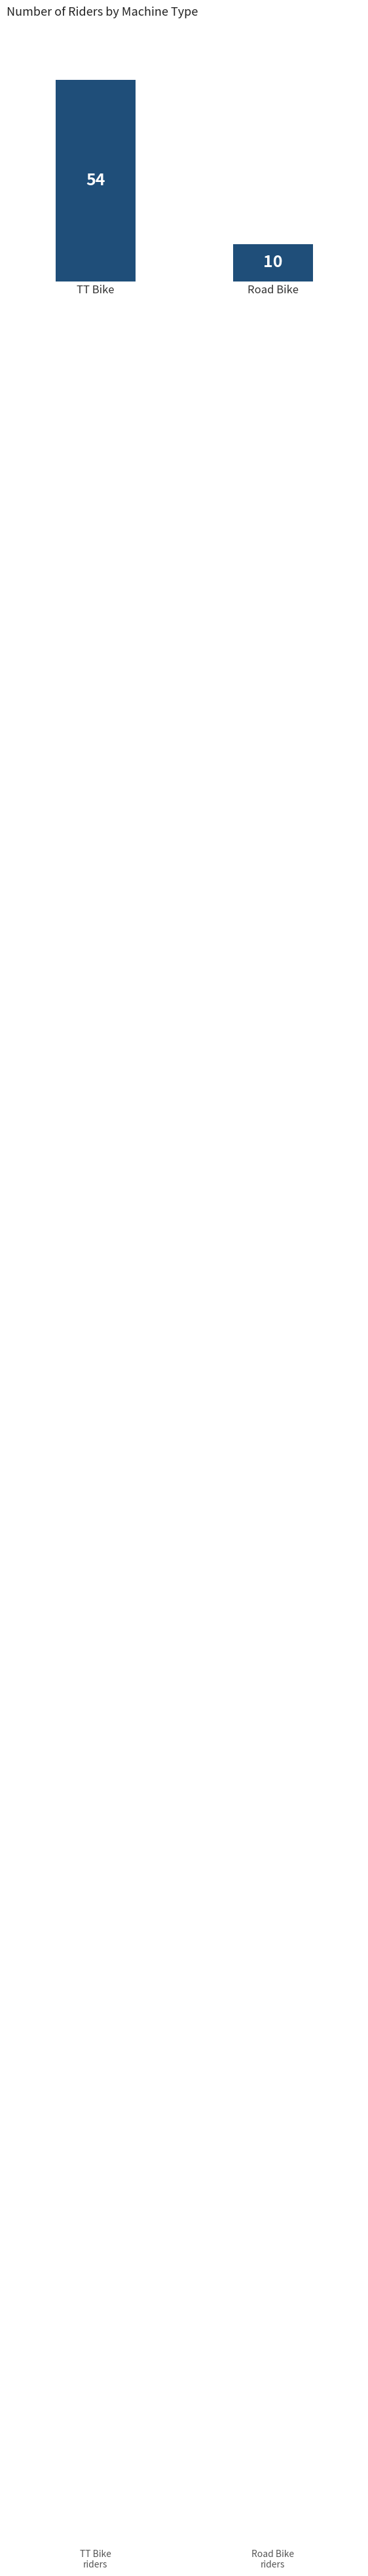

How many distinct data groups are displayed?

1